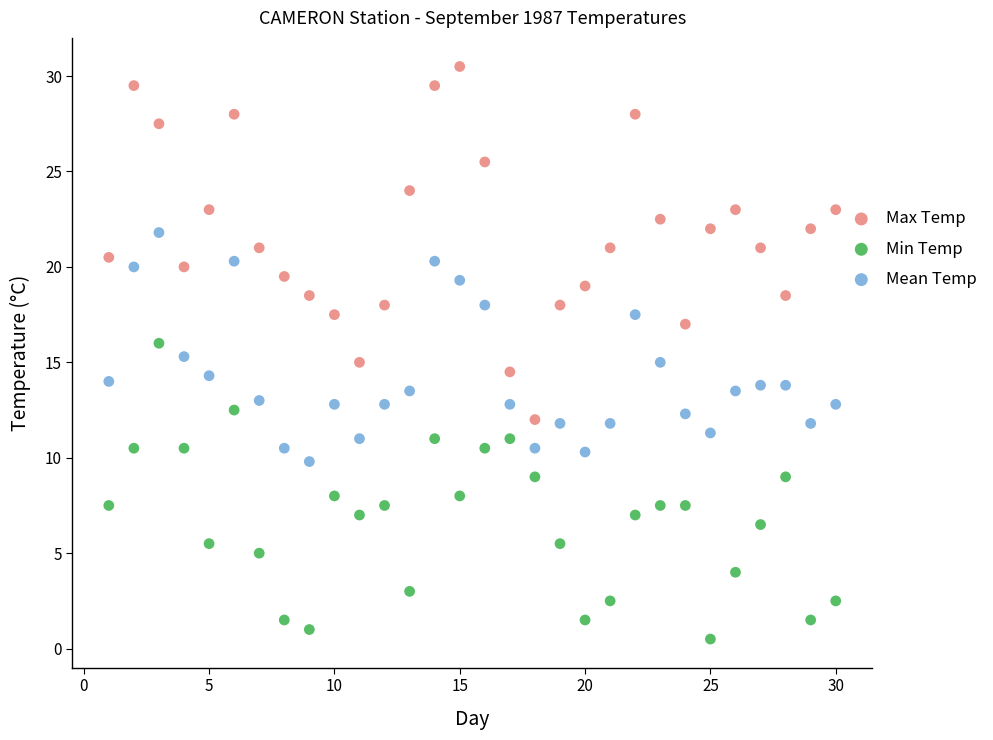

Which series contains the highest Y value?

Max Temp